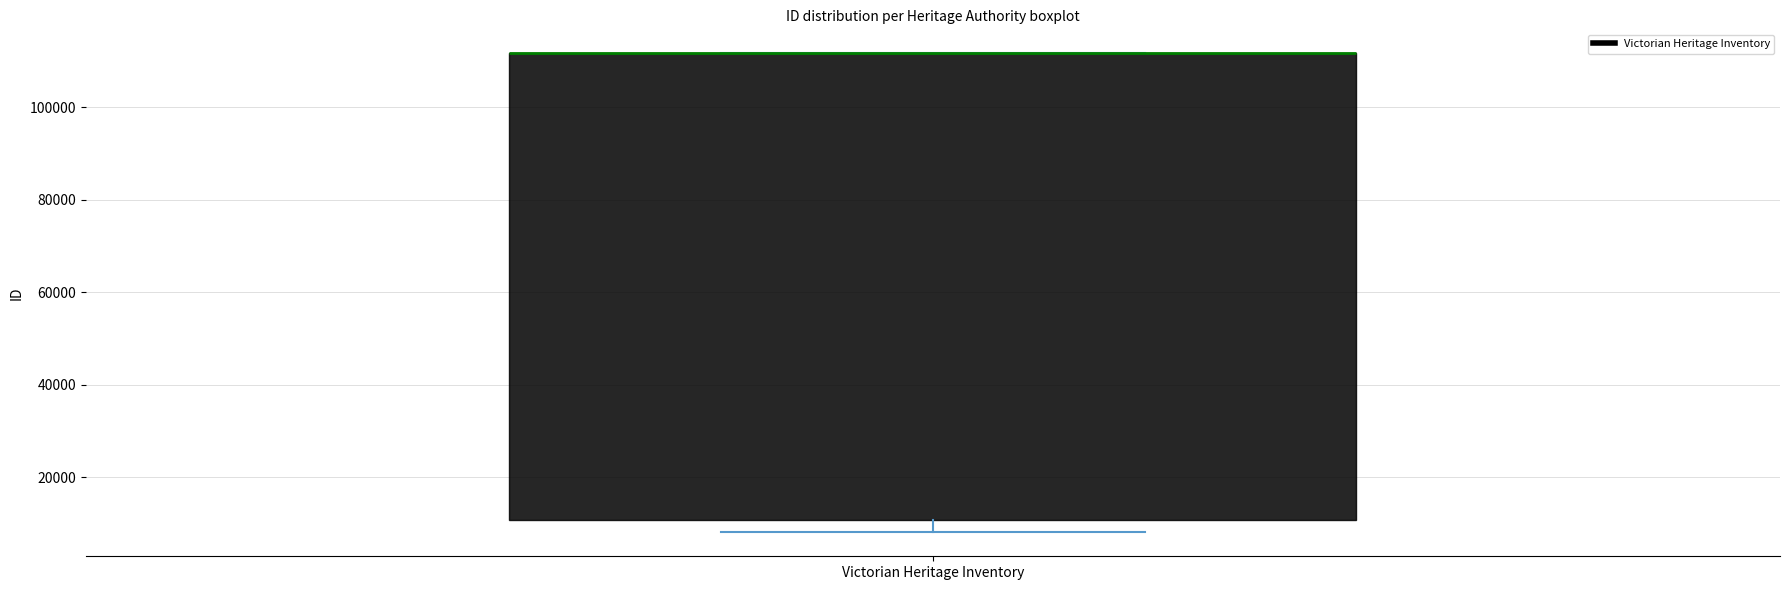

Read this box plot against the y-axis: the position of the median line, the range covered by the box, and the ends of both whiskers. The values are not printed on the chart, so give them approximately, as read against the axis.

median 112000 (drawn on the box's upper edge), box 10000 to 112000, whiskers 8000 to 112000